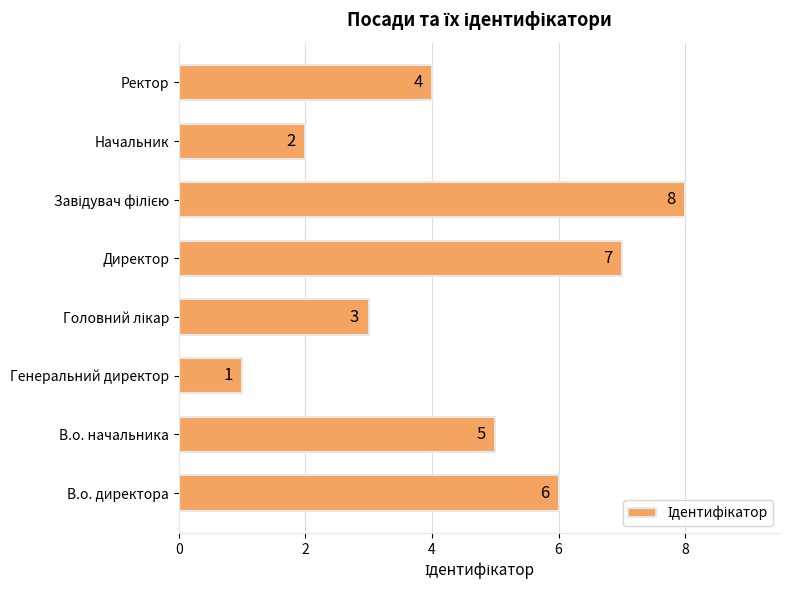

Are the bars horizontal?

Yes